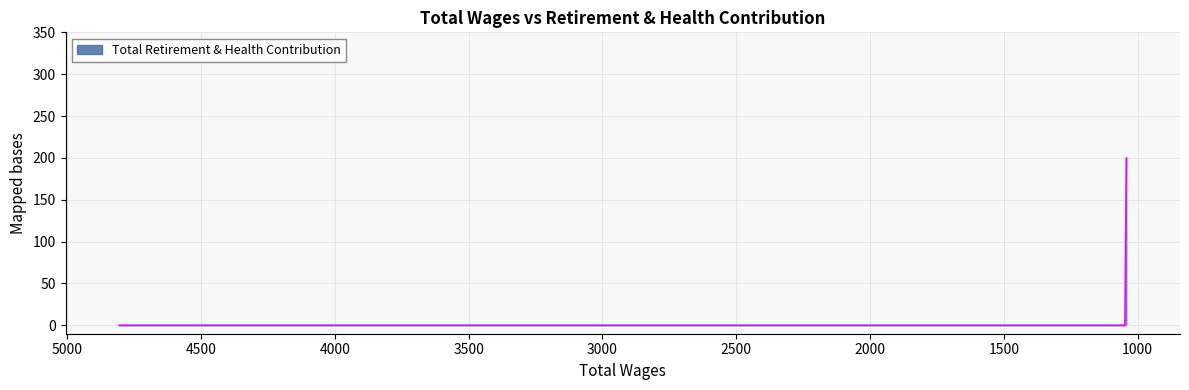

Reading left to right, what are all the values shown in this chart?

0	0	0	0	0	0	0	200